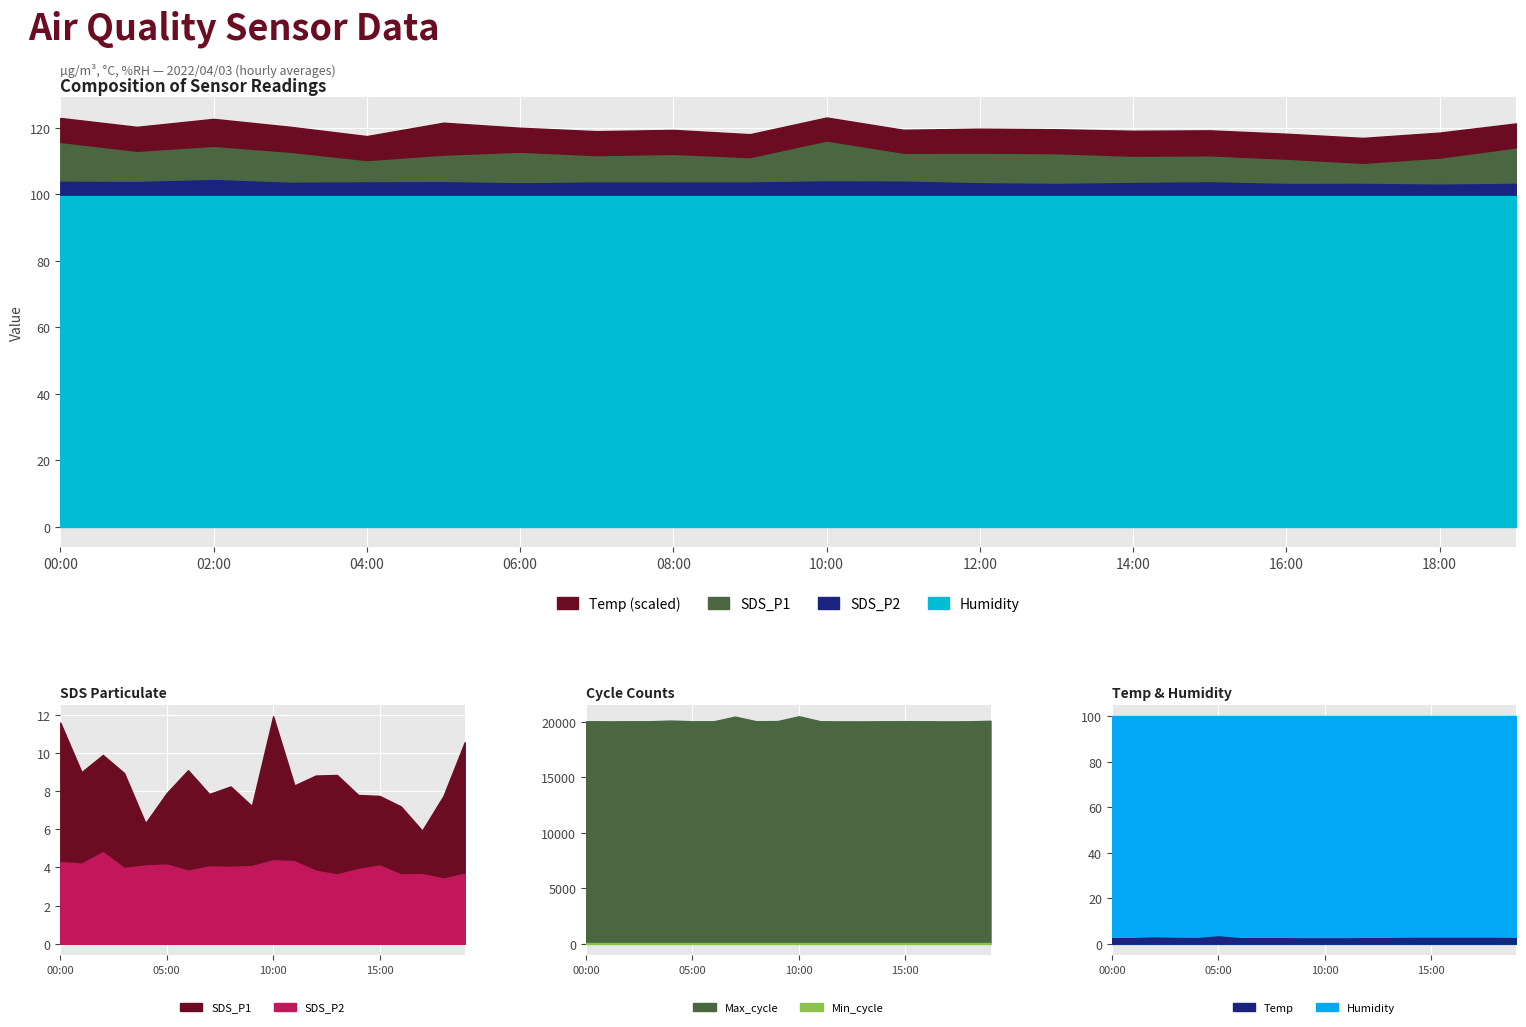

What position from the left is 06:00?

7